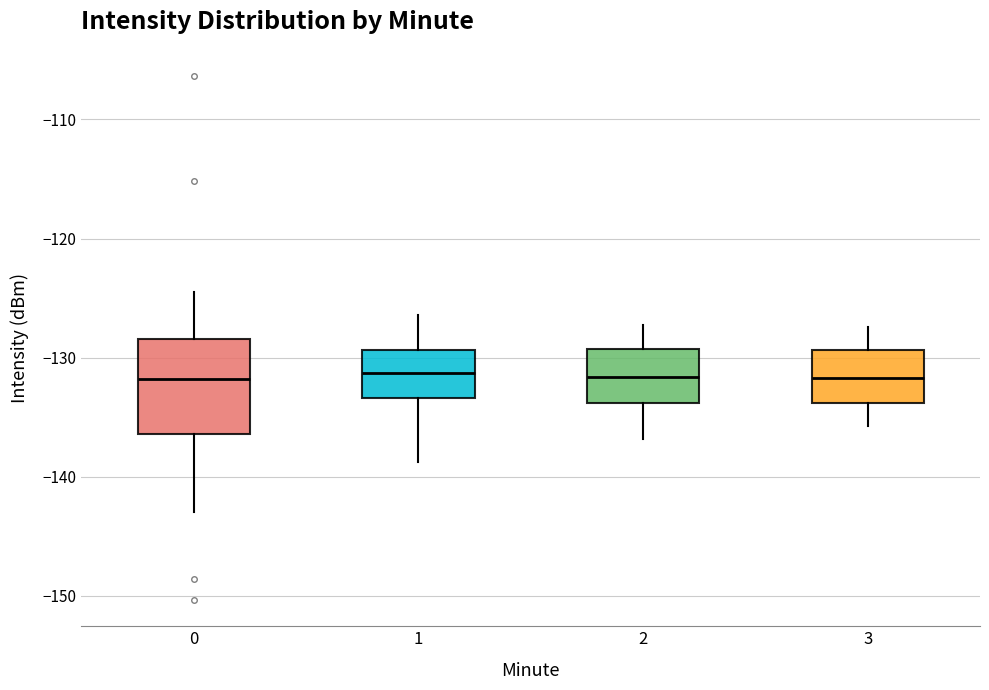

Reading left to right, transcribe this box plot: for each box, give where its median line is, the range the box spans, and where its two whiskers end, as read against the y-axis. The values are not printed on the chart, so give them approximately, as read against the axis.

0: median -132, box -136 to -128, whiskers -143 to -124
1: median -131, box -133 to -129, whiskers -139 to -126
2: median -132, box -134 to -129, whiskers -137 to -127
3: median -132, box -134 to -129, whiskers -136 to -127